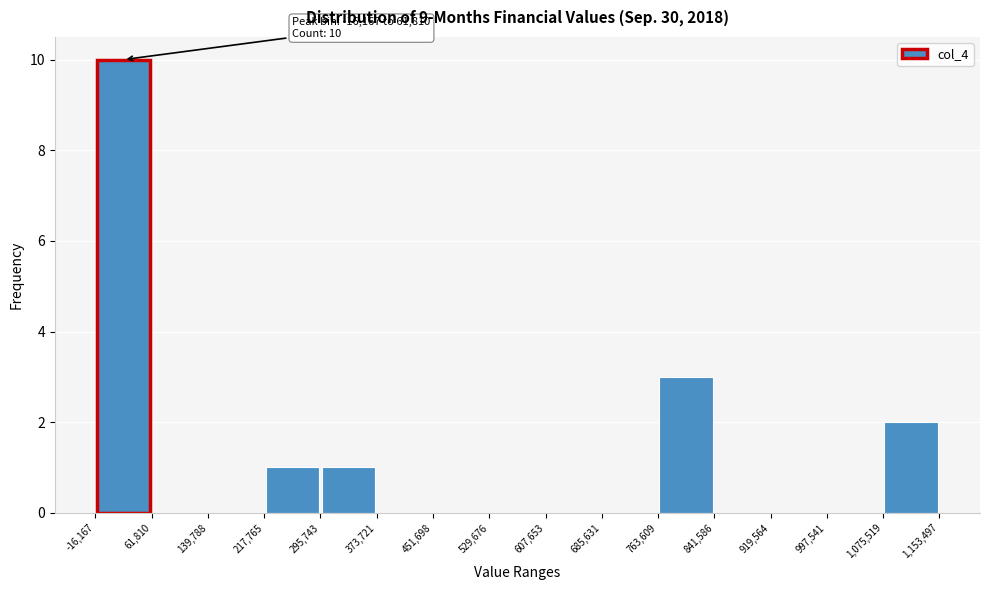

Which range on the x-axis has the tallest bar?

-16,167 to 61,810